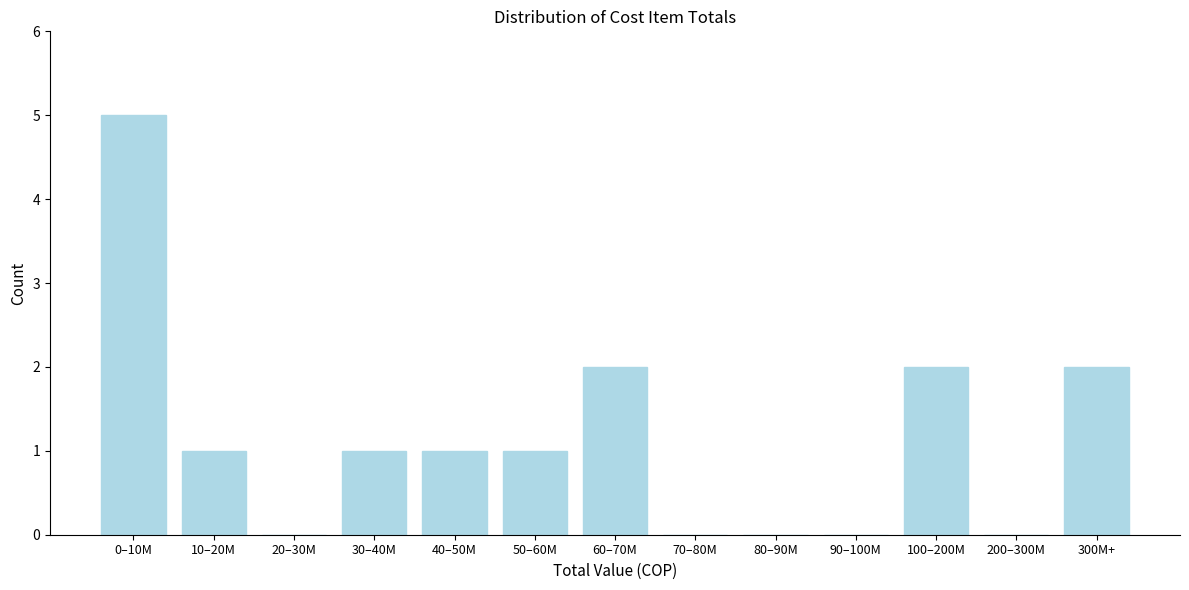

Reading left to right, transcribe all the data shown in this chart.

0–10M=5	10–20M=1	20–30M=0	30–40M=1	40–50M=1	50–60M=1	60–70M=2	70–80M=0	80–90M=0	90–100M=0	100–200M=2	200–300M=0	300M+=2